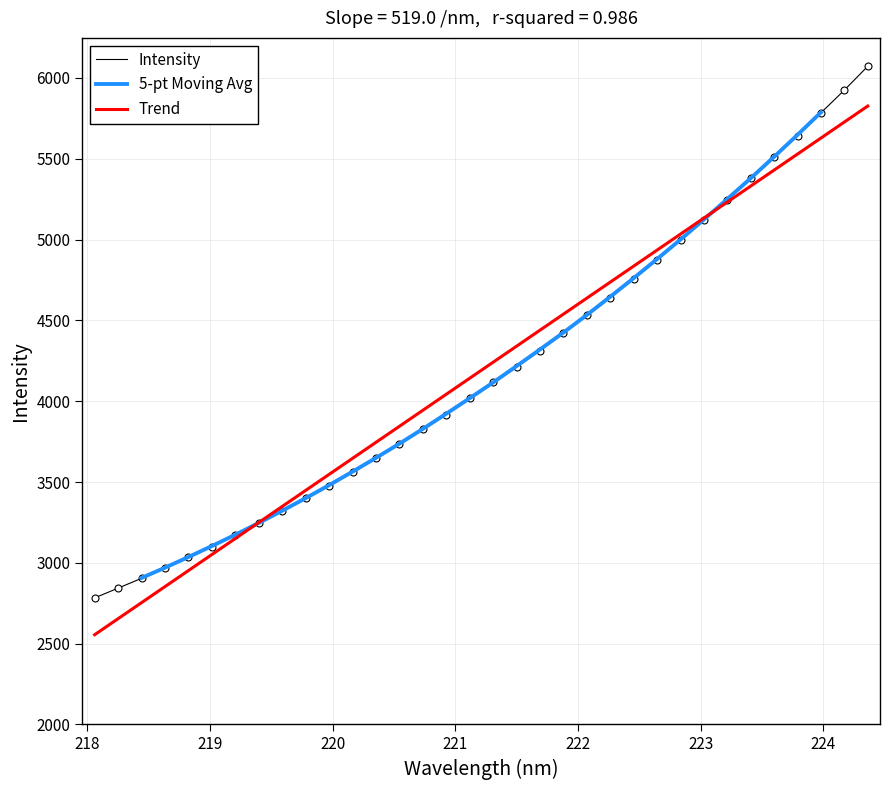

What is the highest value of the Trend series?

5826.0